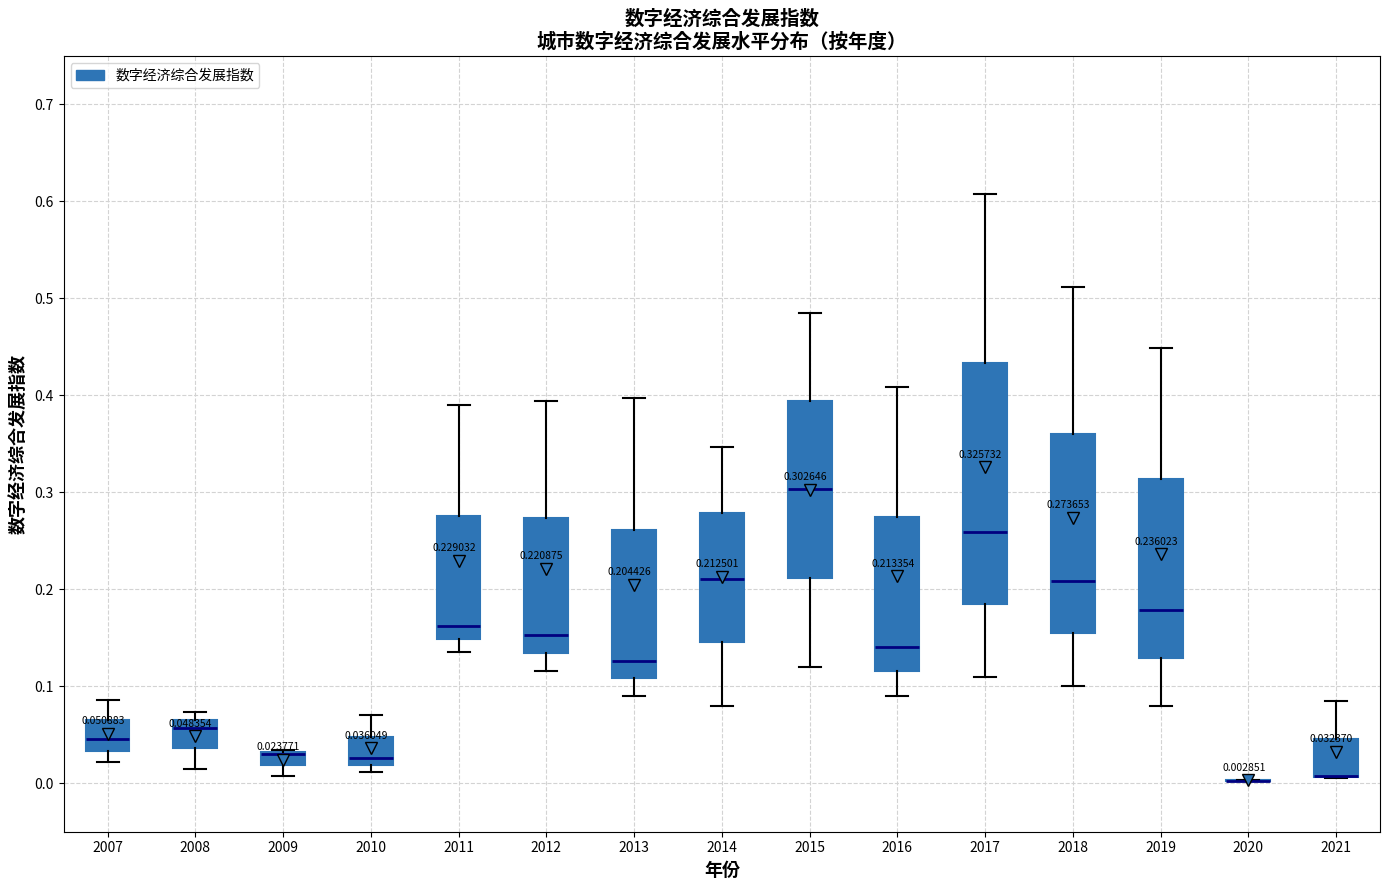

Comparing the boxes themselves (not the whiskers), which one is the tallest?

2017